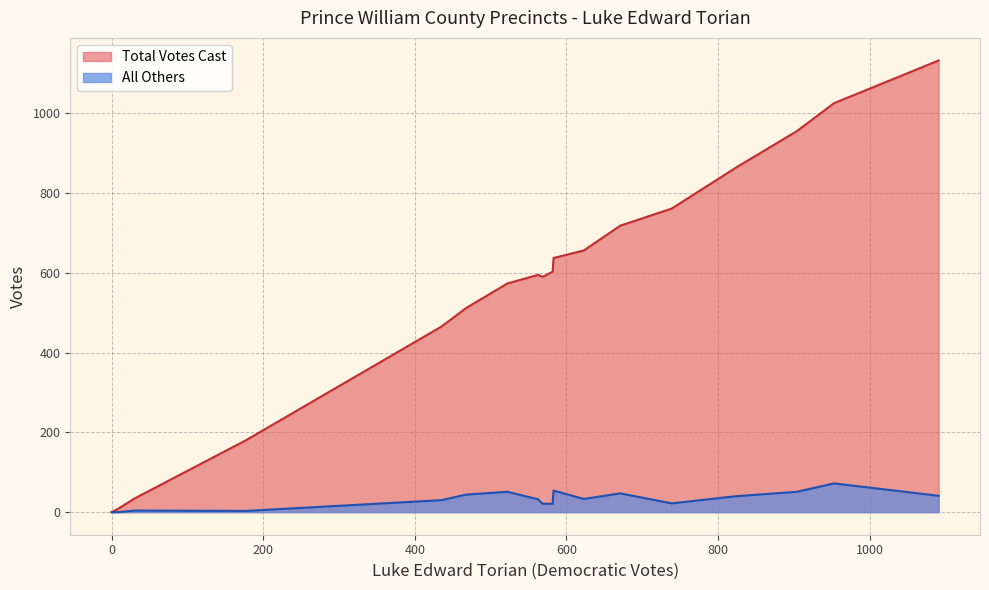

Between 303-Graham Park and 603-Godwin, which series saw the biggest shift?

Total Votes Cast